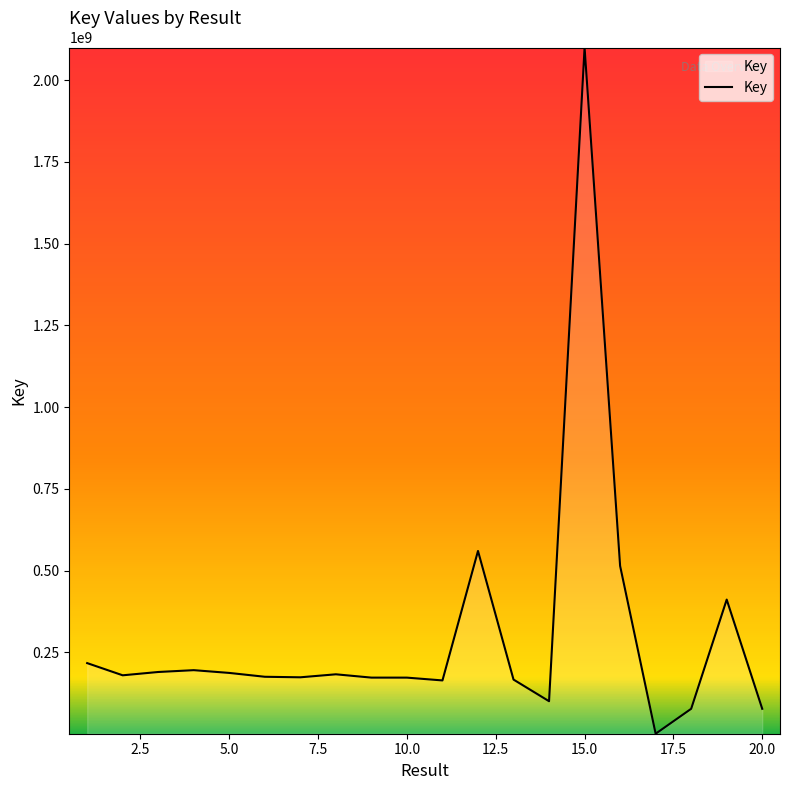

Does the chart display data point markers on the line(s)?

No